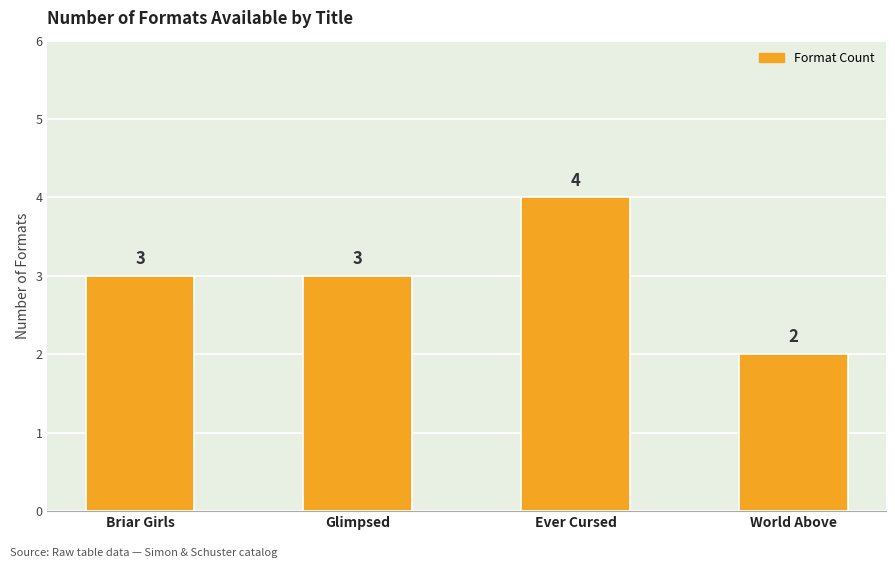

How many values are between 3 and 4?

3